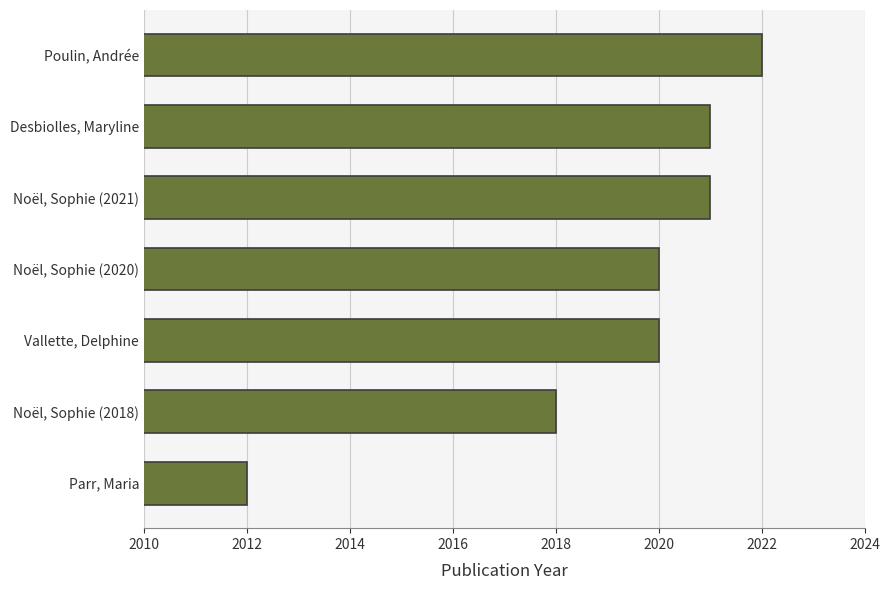

What is the minimum value shown in the chart?

2012